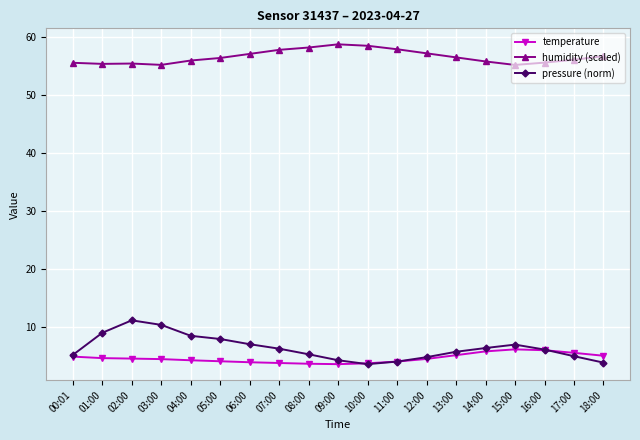

What is the label of the 9th point from the right?

10:00